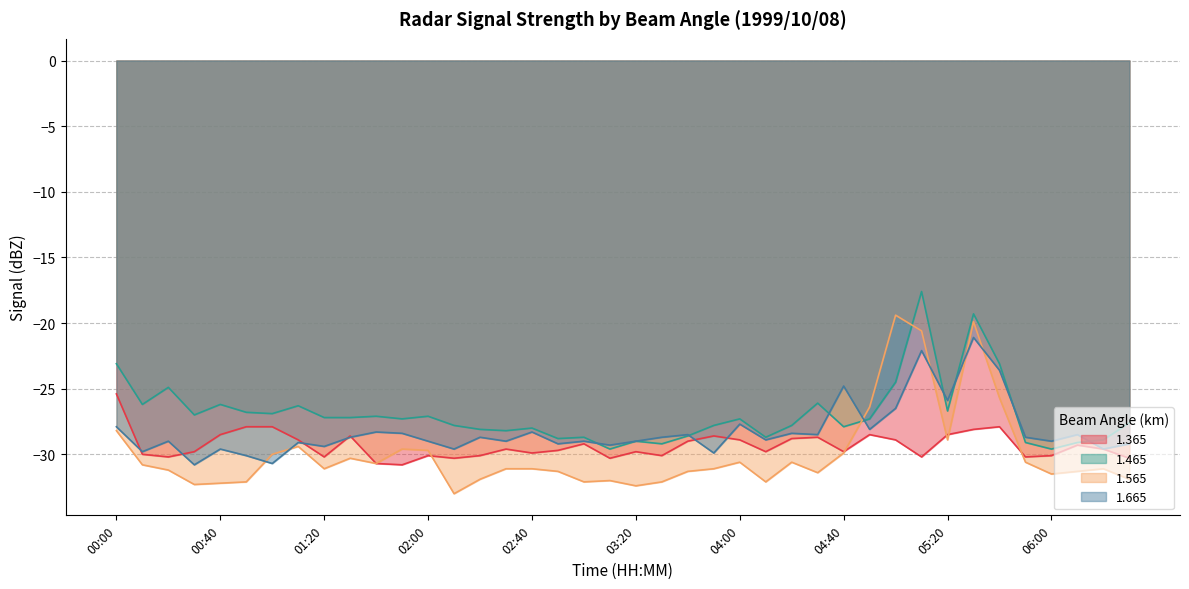

What are all the series names shown in the legend?

1.365, 1.465, 1.565, 1.665